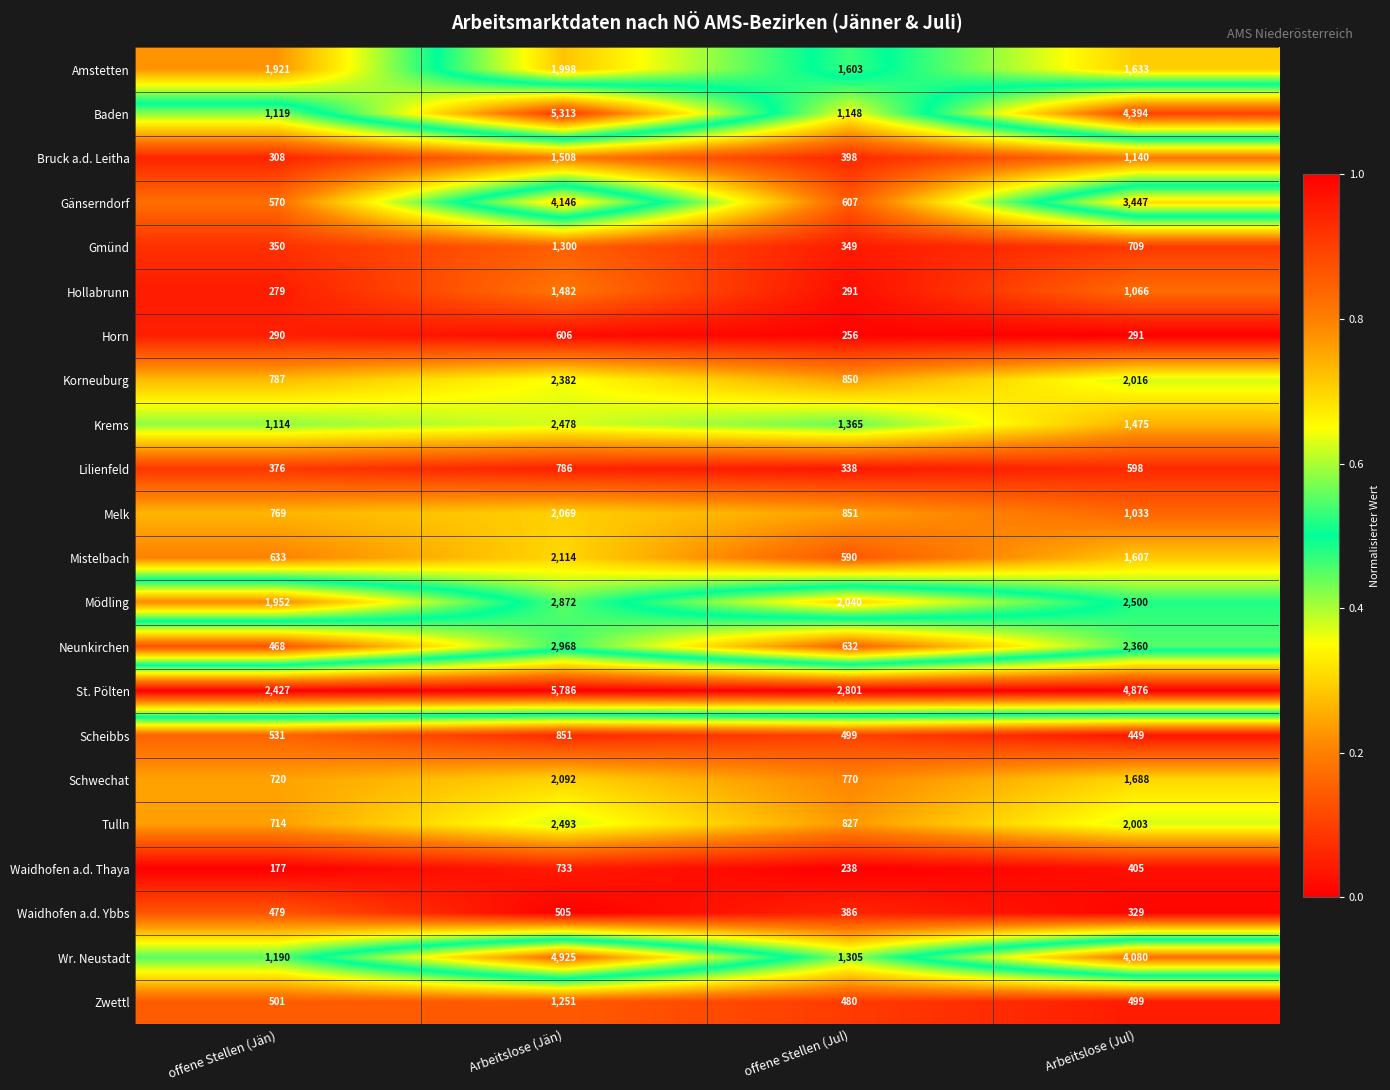

True or false: Lilienfeld has a value of 376 at offene Stellen (Jän).

True